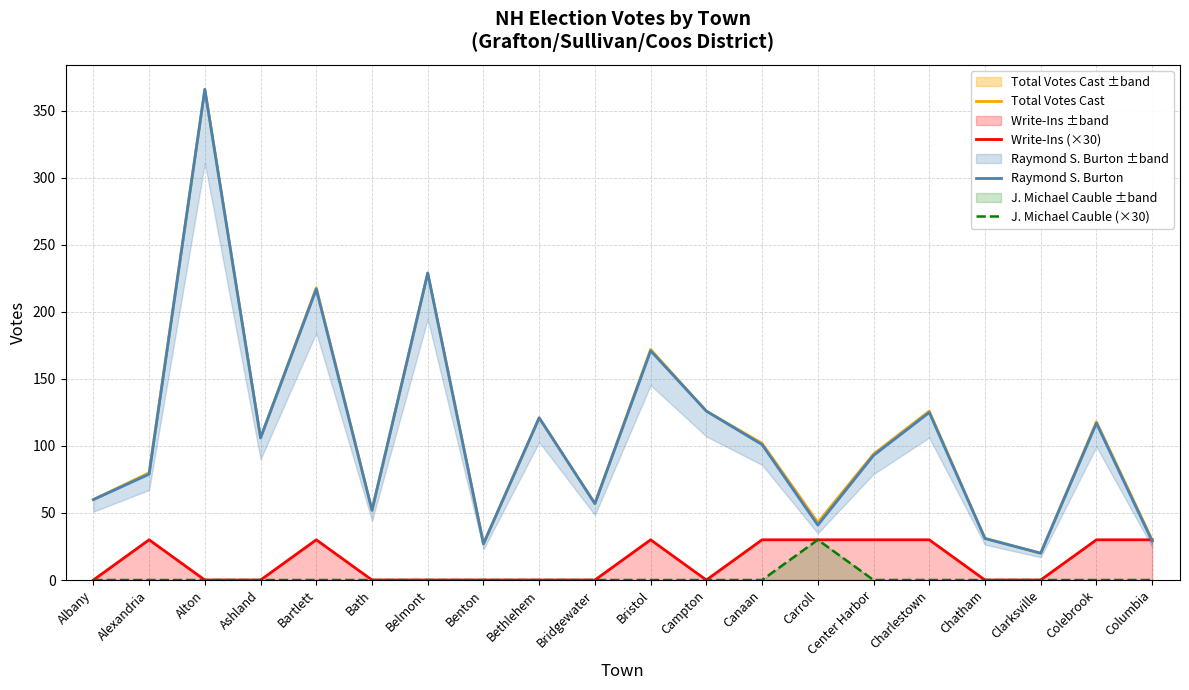

At Charlestown, list the series in order from largest to smallest.

Total Votes Cast, Raymond S. Burton, Write-Ins (×30), J. Michael Cauble (×30)